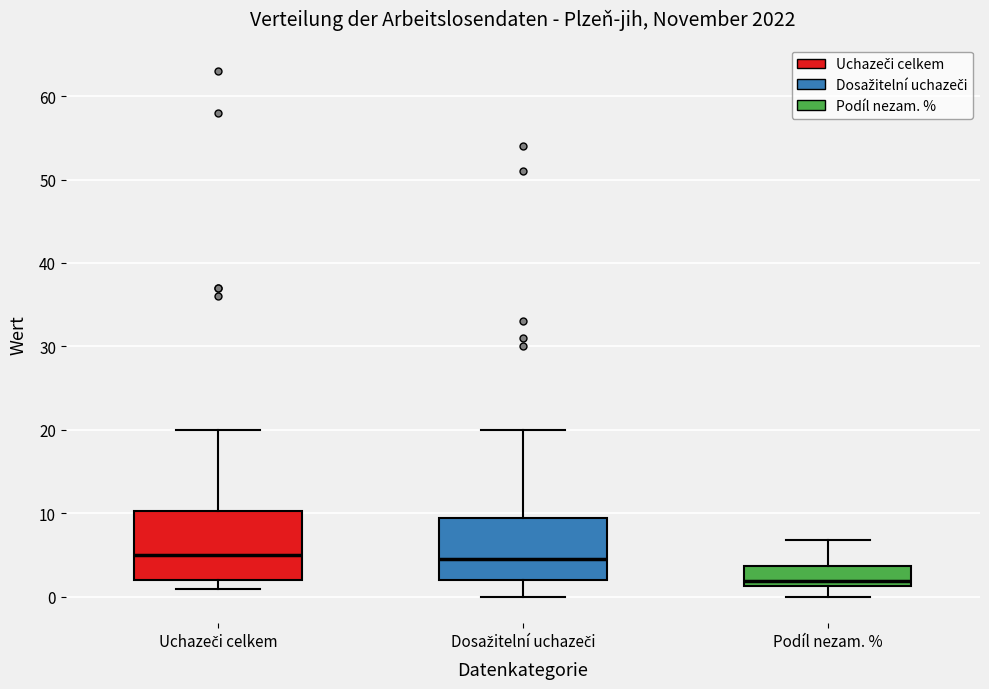

Where does the upper whisker of the box for Dosažitelní uchazeči end on the y-axis? The values are not printed on the chart, so give them approximately, as read against the axis.

20